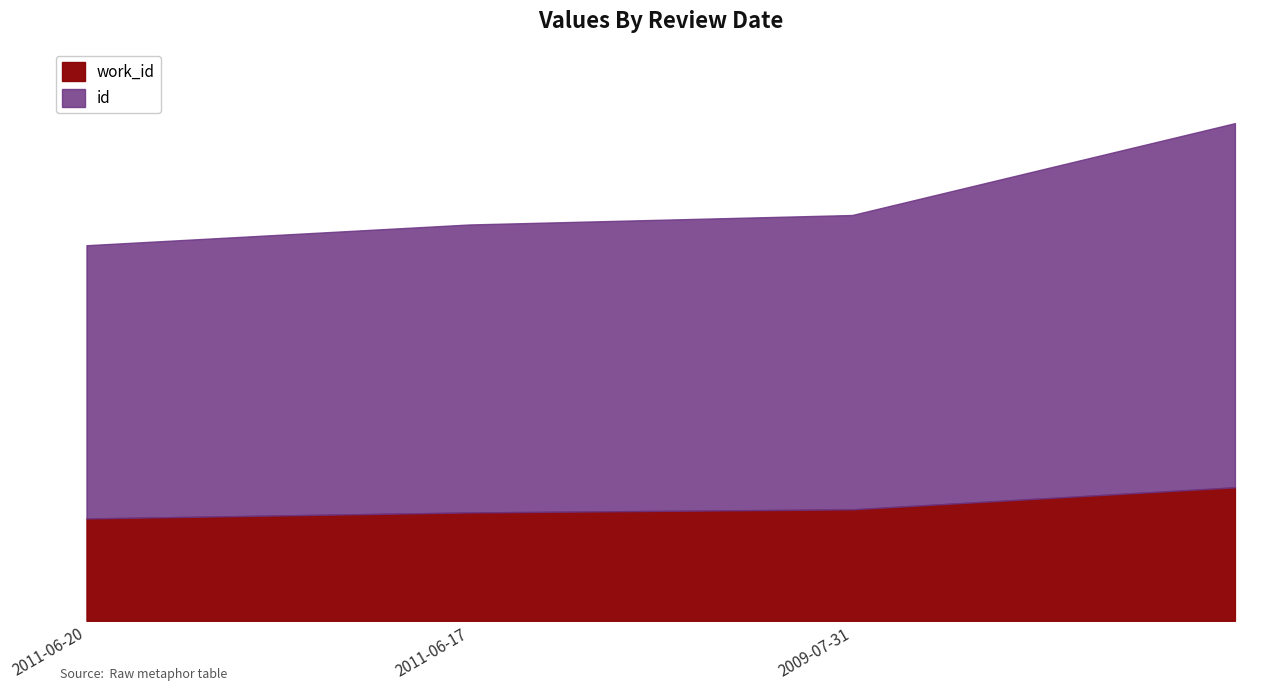

True or false: work_id and id cross at least once.

False